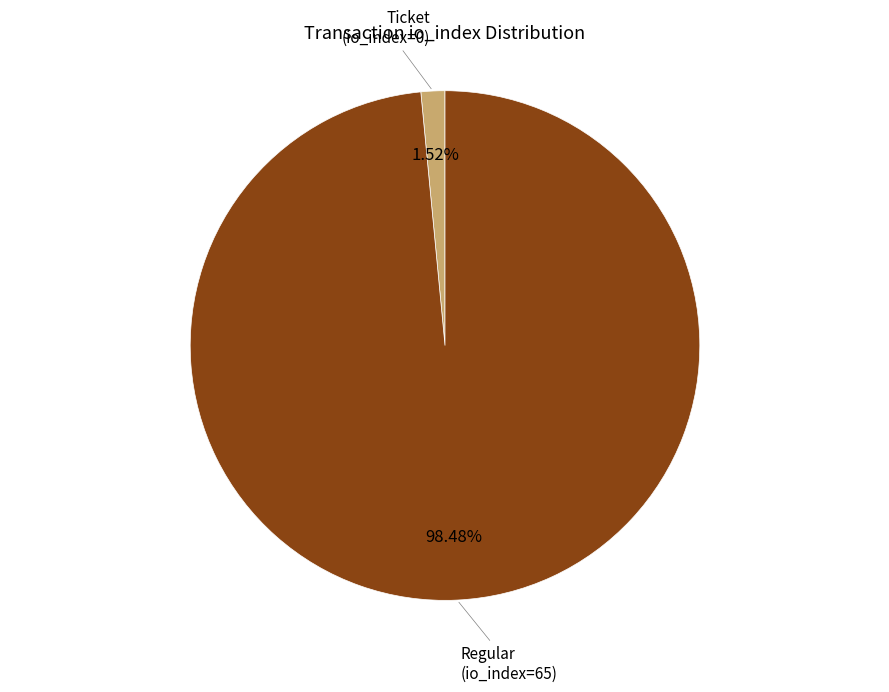

To the nearest percent, what portion does Regular (io_index=65) represent?

98%